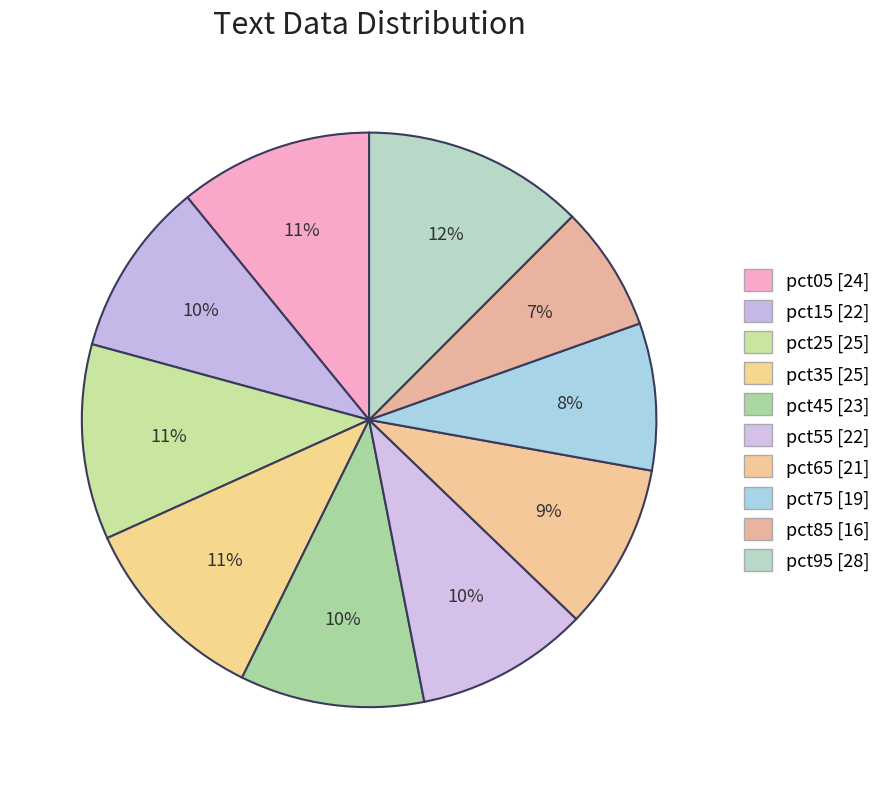

How many slices are in this pie chart?

10